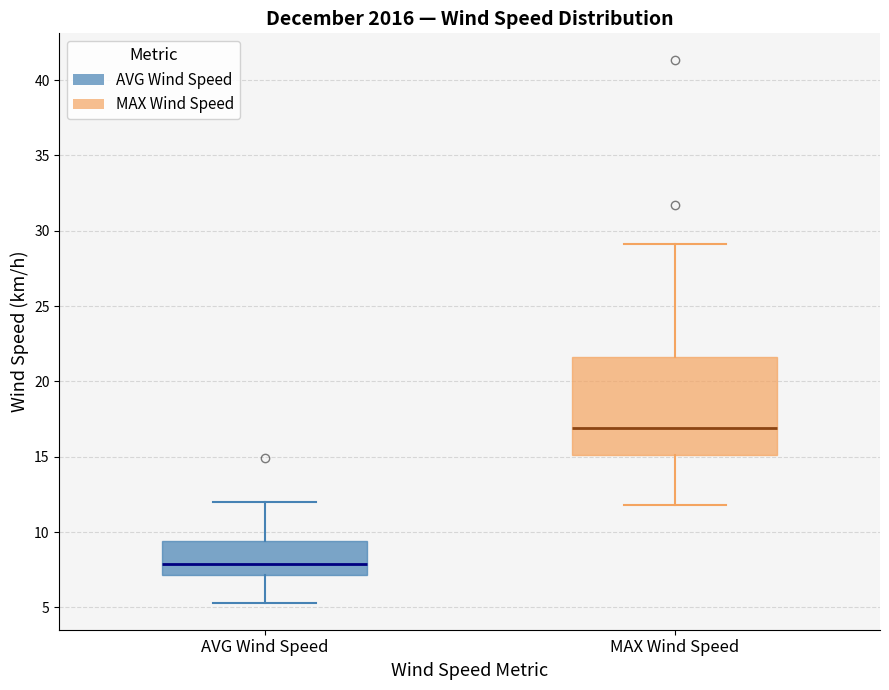

Reading left to right, read every box against the y-axis: the position of its median line, the range the box covers, and the ends of its whiskers. The values are not printed on the chart, so give them approximately, as read against the axis.

AVG Wind Speed: median 8.0, box 7.0 to 9.5, whiskers 5.5 to 12.0
MAX Wind Speed: median 17.0, box 15.0 to 21.5, whiskers 12.0 to 29.0